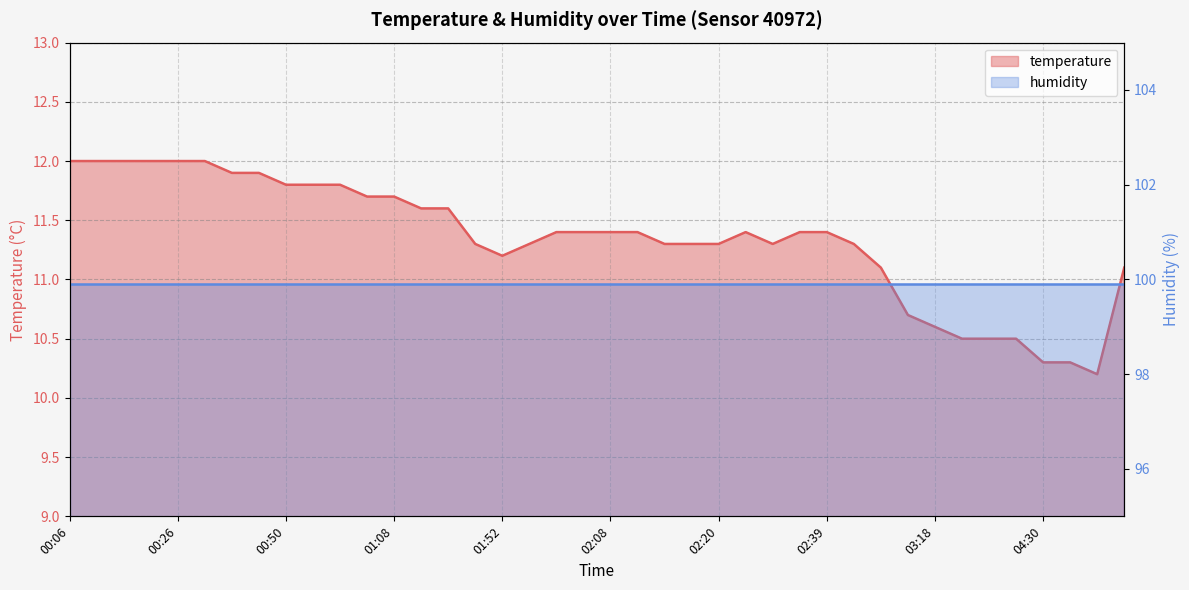

Between 02:46 and 00:23, which is larger?

00:23